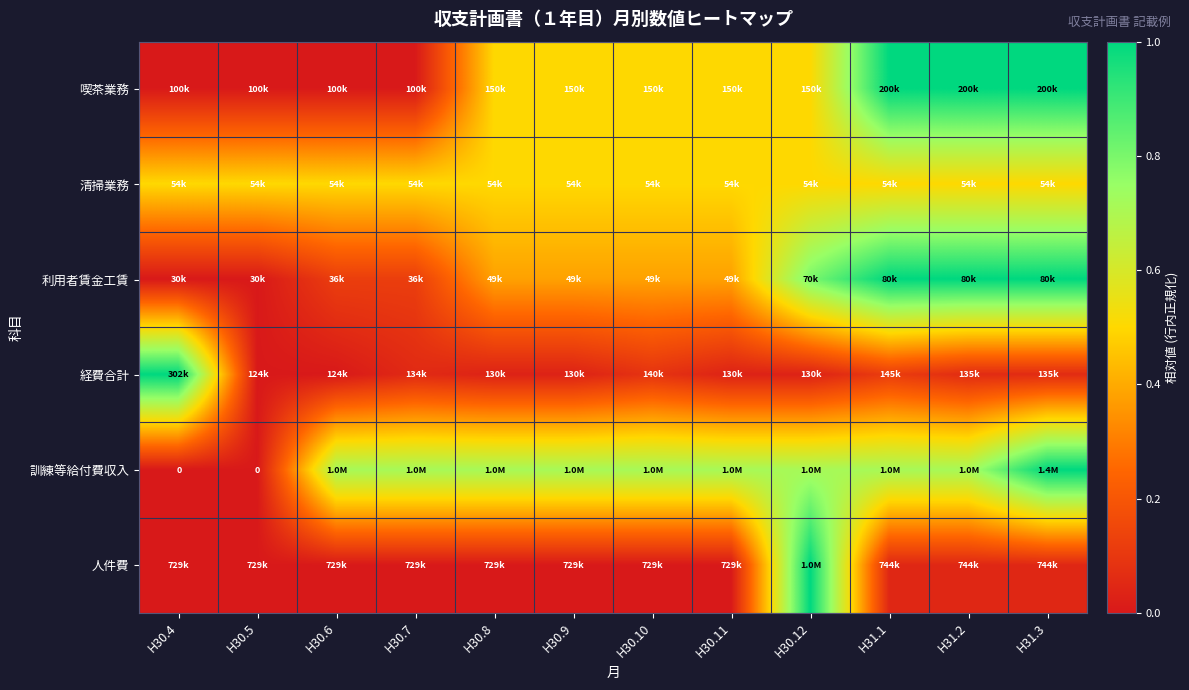

How many distinct data groups are displayed?

6